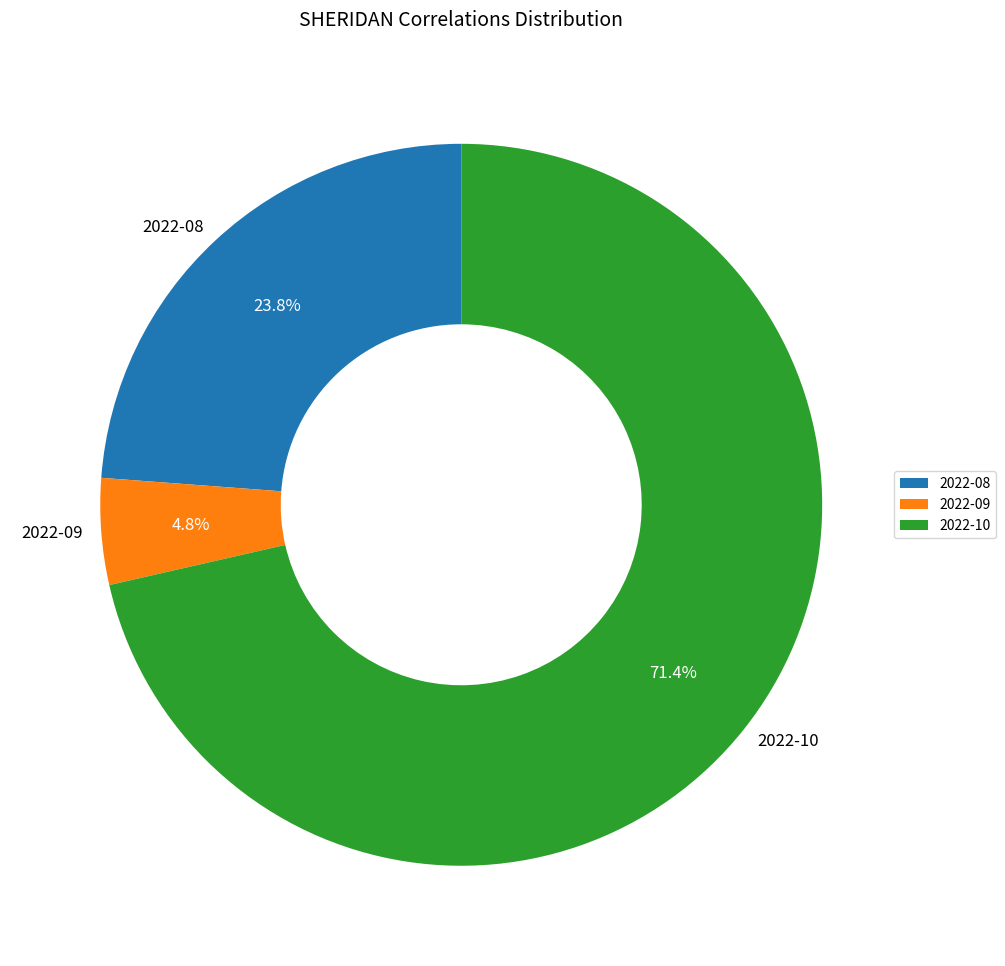

What is the smallest slice in the pie chart?

2022-09